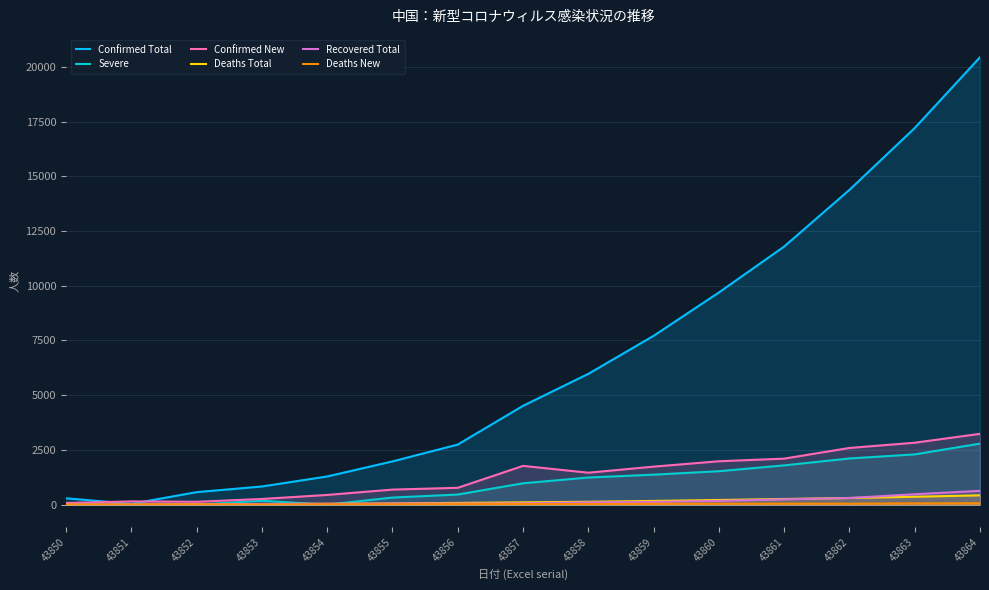

What is the difference between the highest and lowest values at 43863?

17148